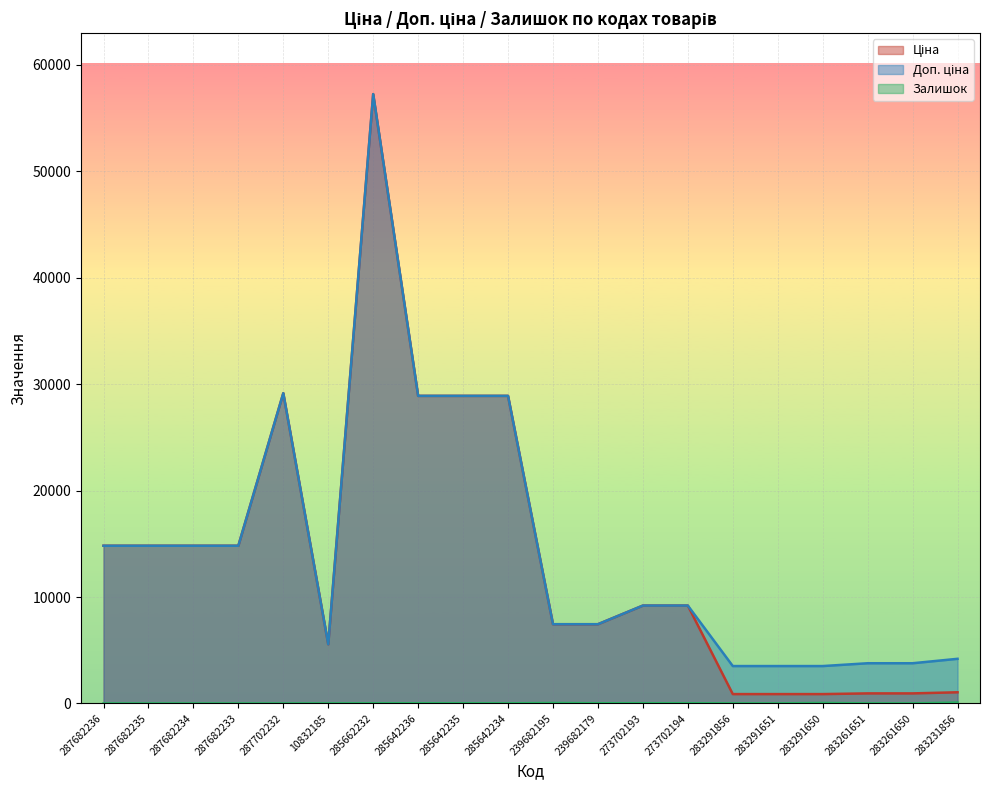

At which label does Доп. ціна first exceed 9196?

287682236